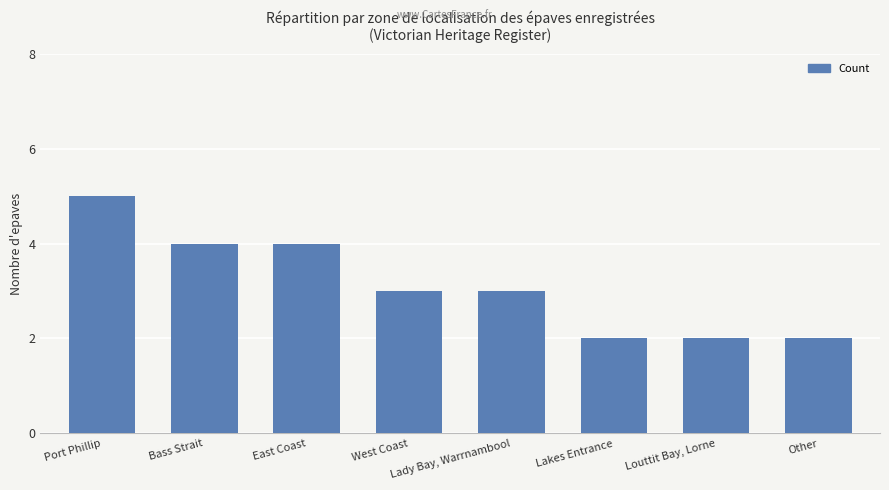

Read the value at West Coast.

3